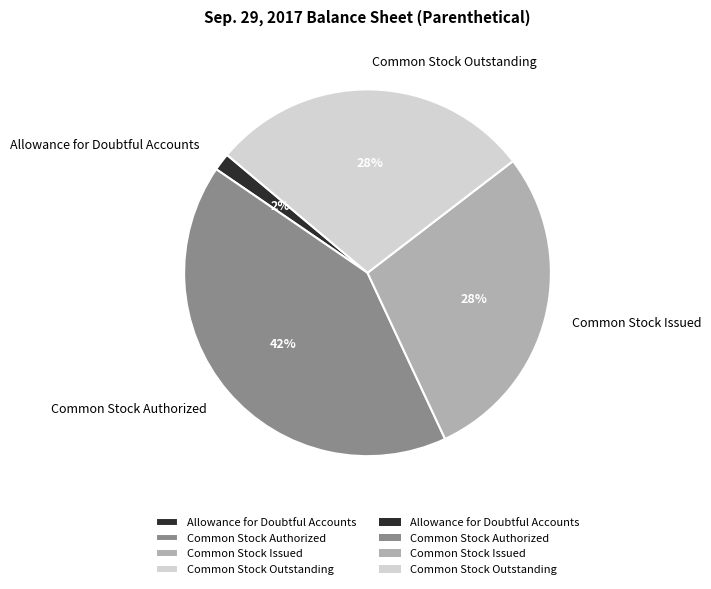

Combined, do Common Stock Outstanding and Common Stock Issued account for over 50%?

Yes